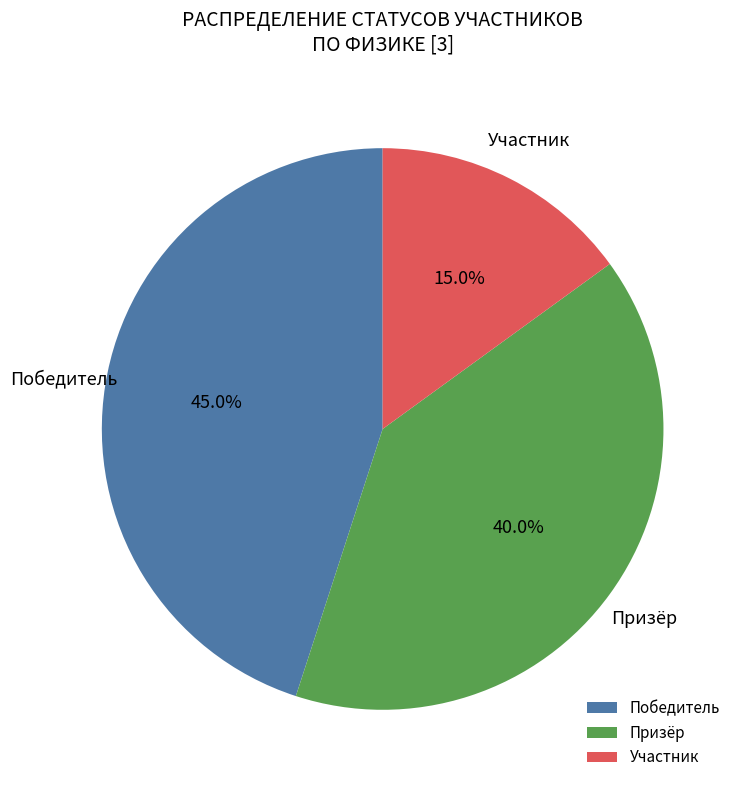

Between Победитель and Участник, which is larger?

Победитель